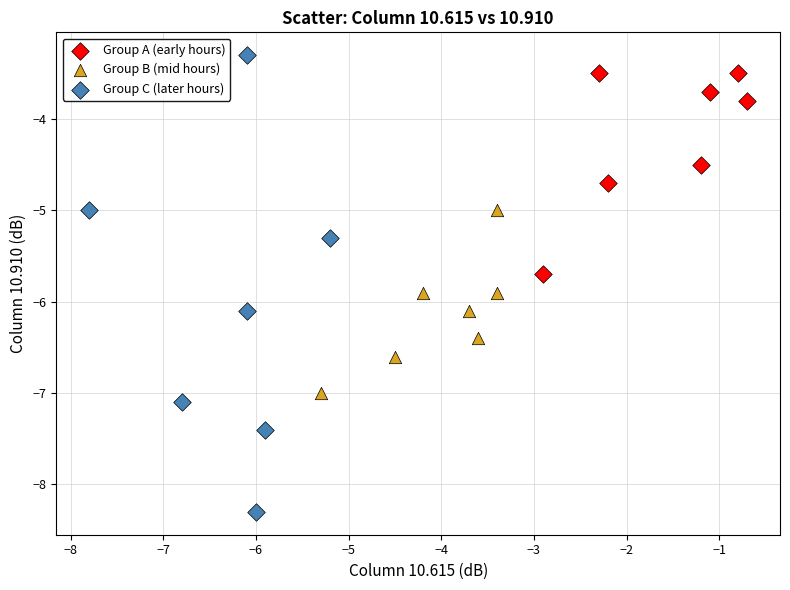

What are all the series names shown in the legend?

Group A (early hours), Group B (mid hours), Group C (later hours)